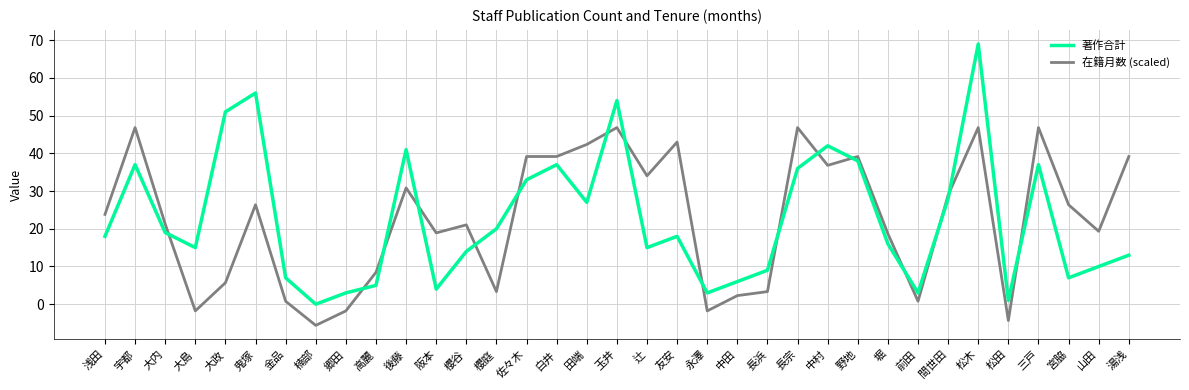

How many lines are shown in the chart?

2